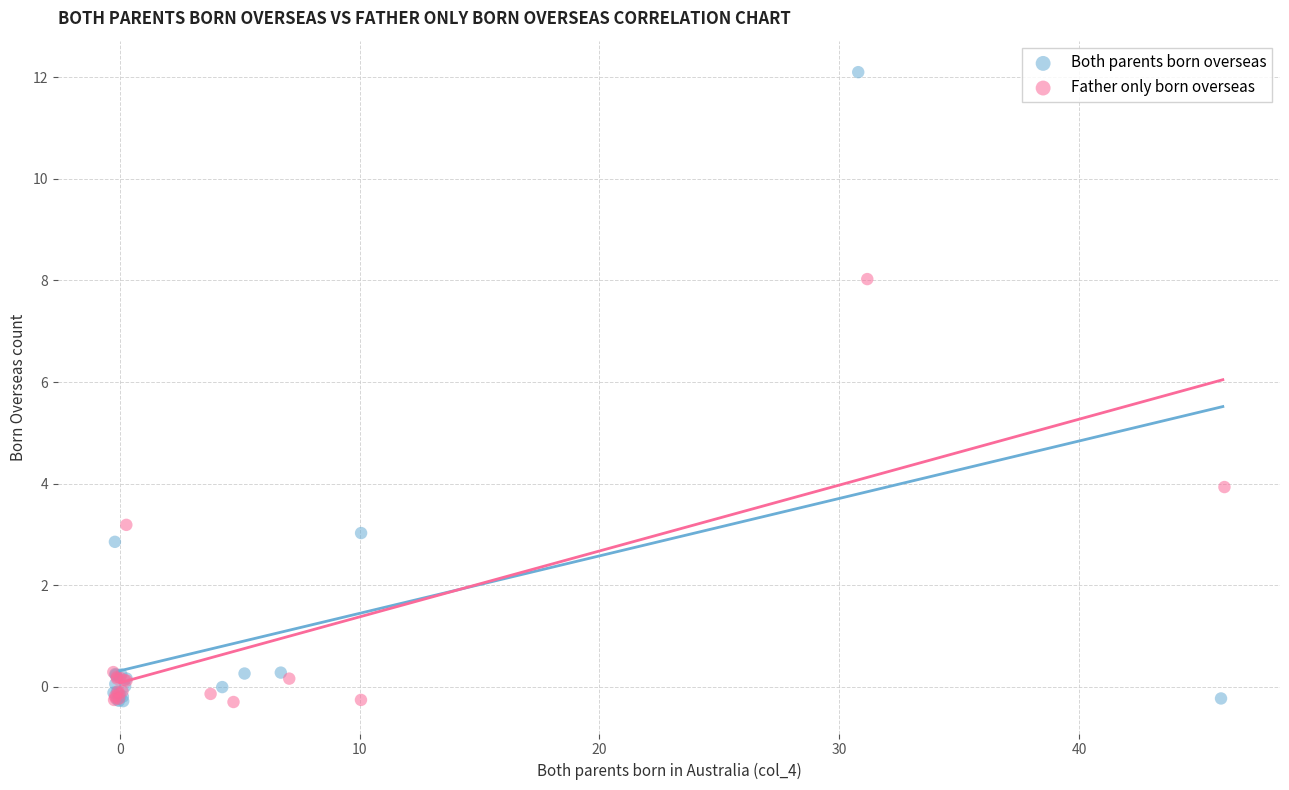

Which series has the largest Y range (max minus min)?

Both parents born overseas